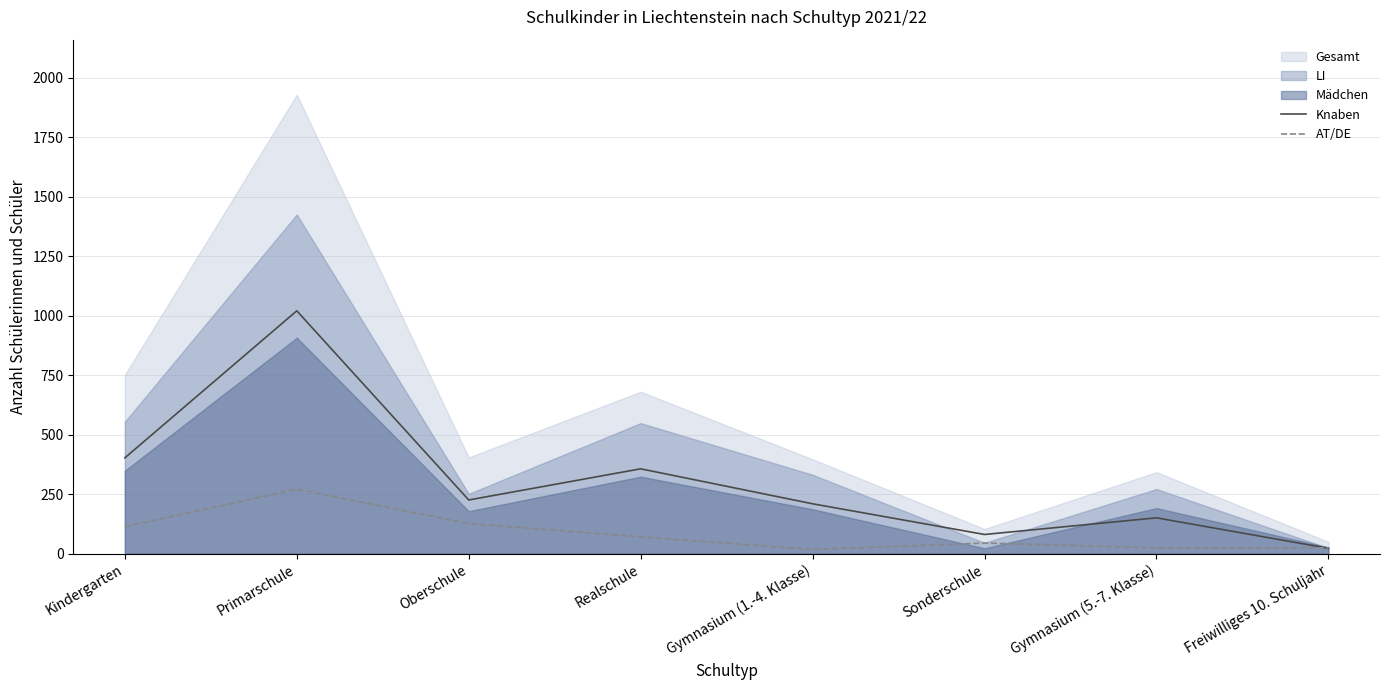

How many interior local valleys does the AT/DE series have?

1